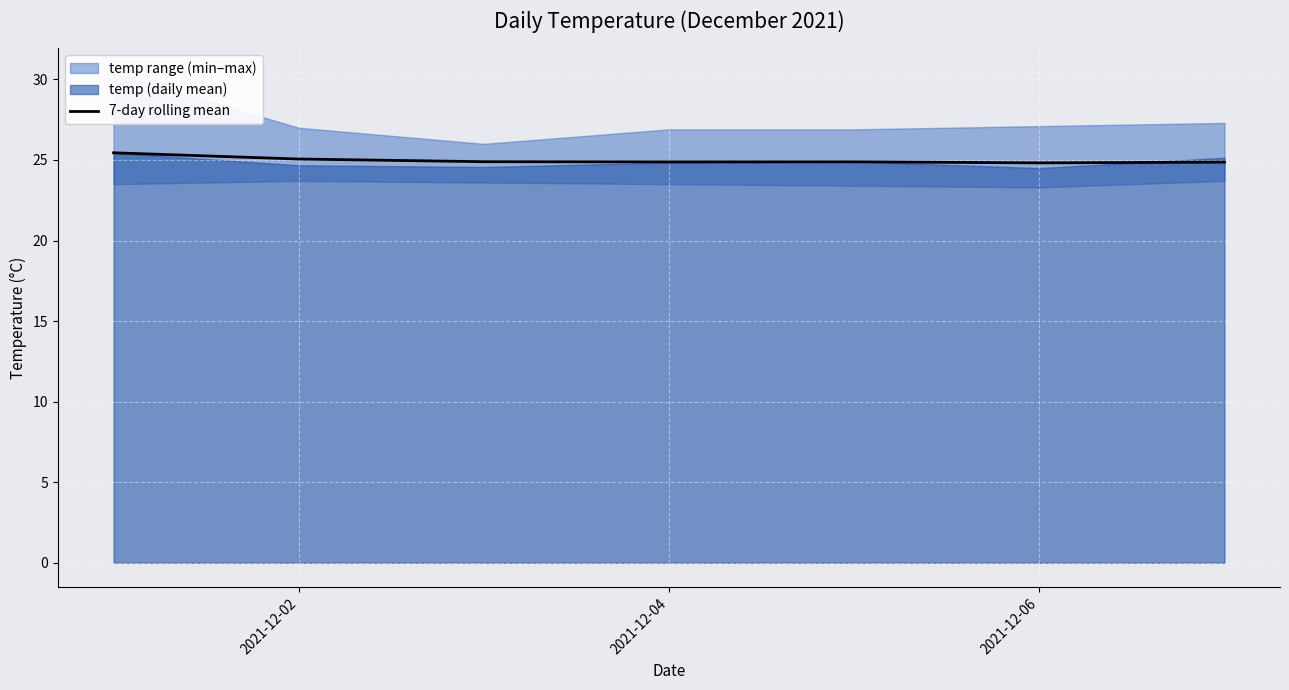

The value of 7-day rolling mean at 2021-12-06 is 24.8. True or false?

True